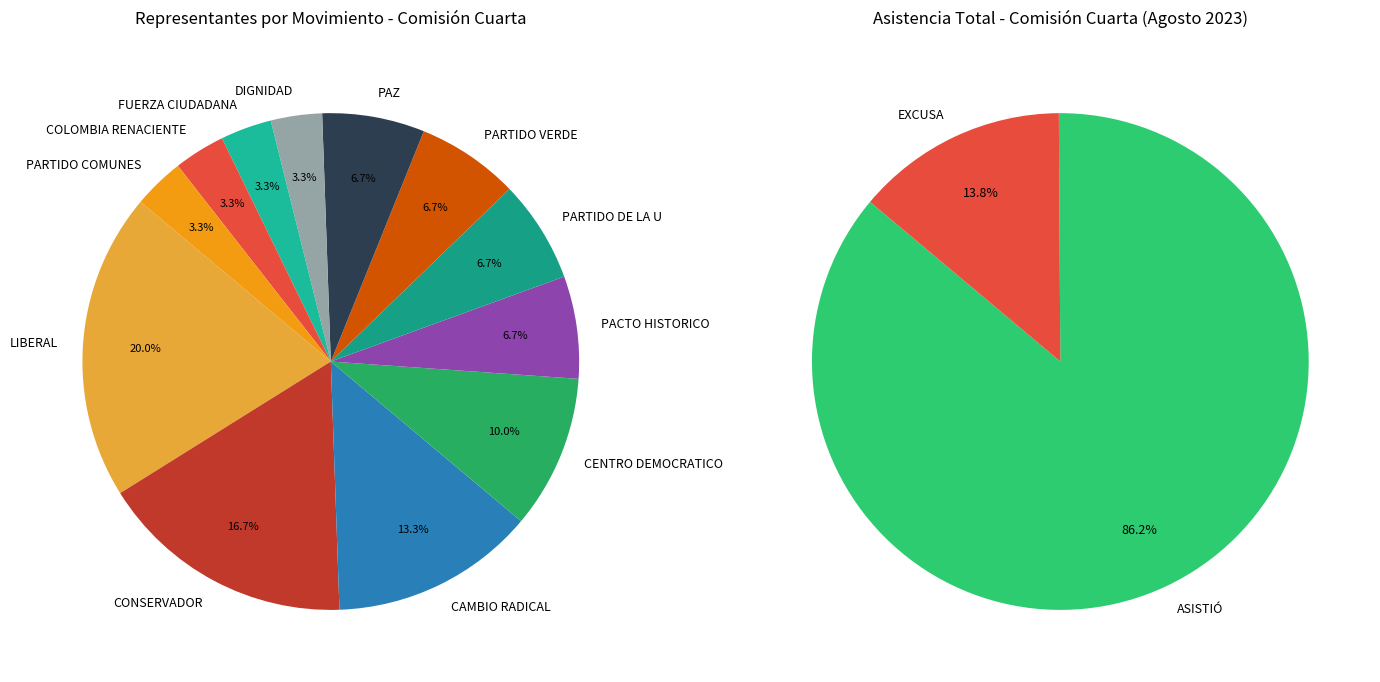

Is EXCUSA the majority of the pie?

No